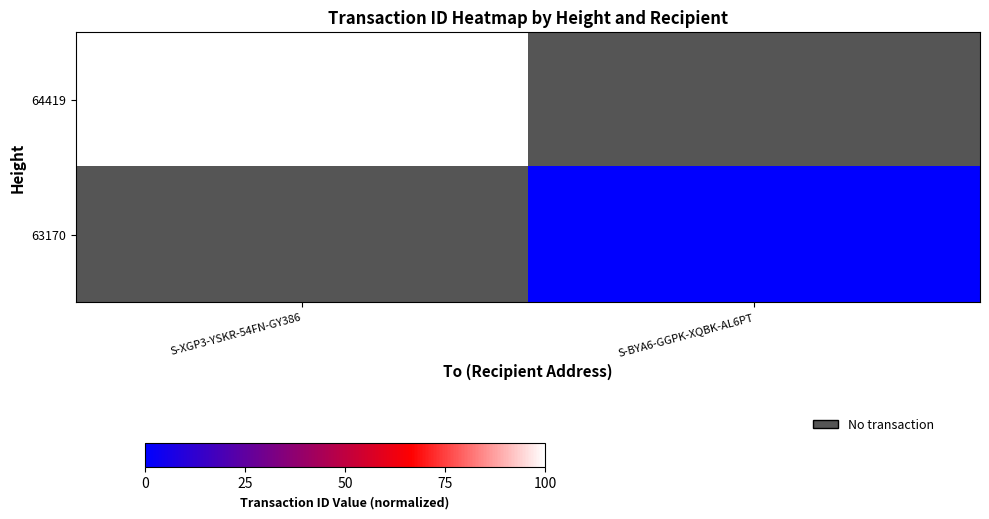

What value does the 64419 series have at S-XGP3-YSKR-54FN-GY386?

100.0